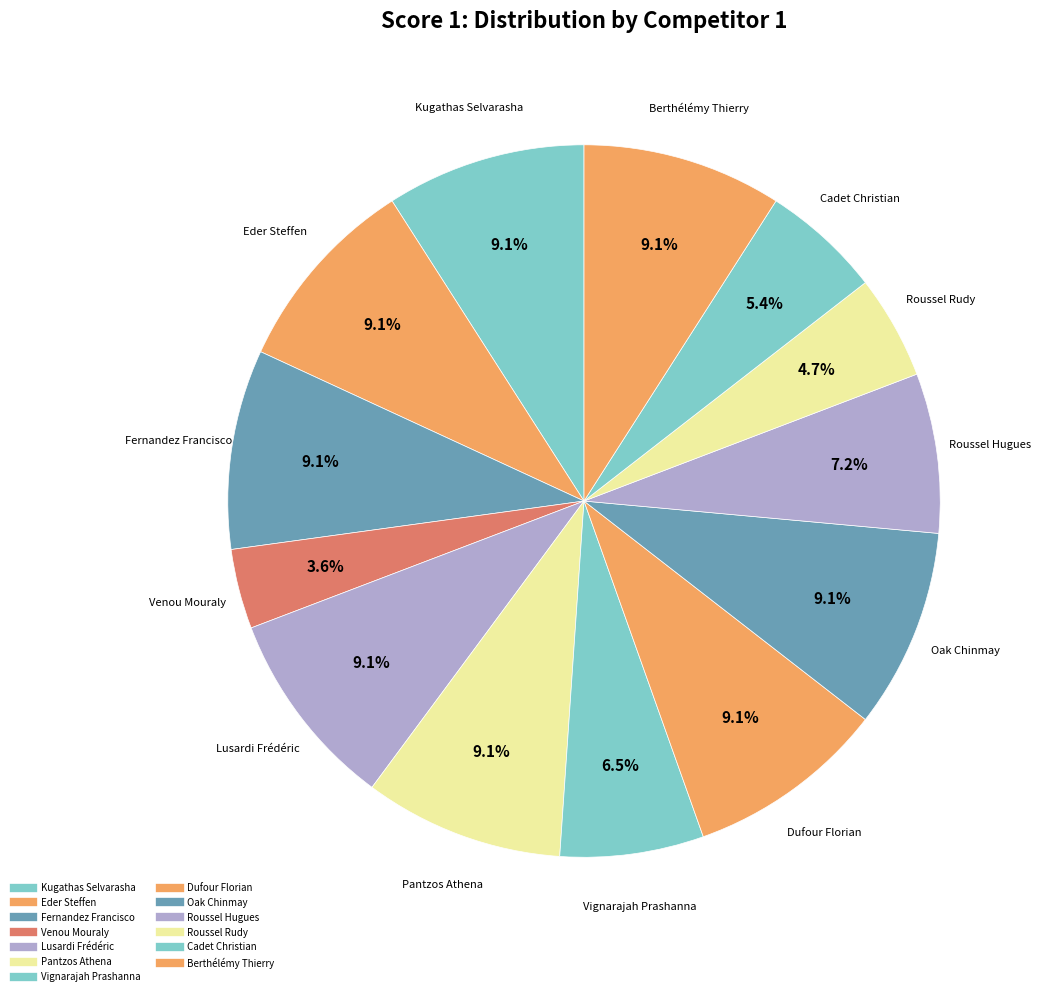

How many slices are in this pie chart?

13